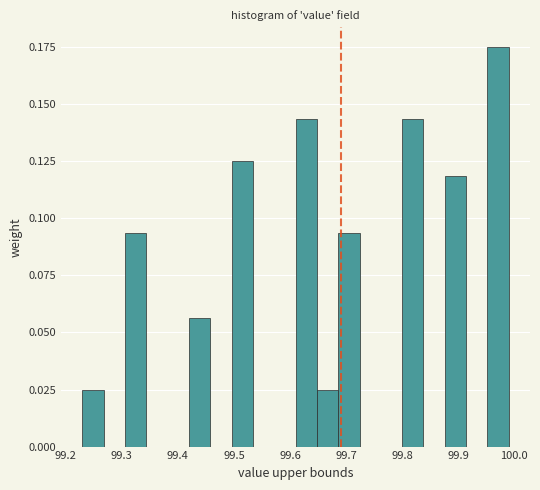

Around what value on the x-axis is the tallest bar? Give the approximate position of its centre, as read against the axis.

99.97